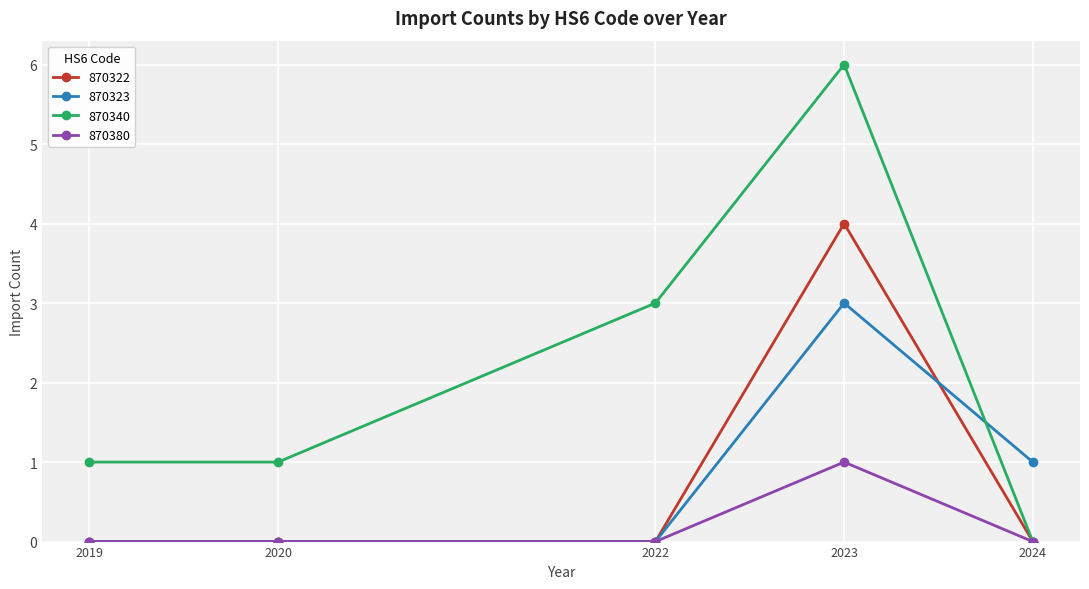

The 870380 series shows 0 at 2019. True or false?

True